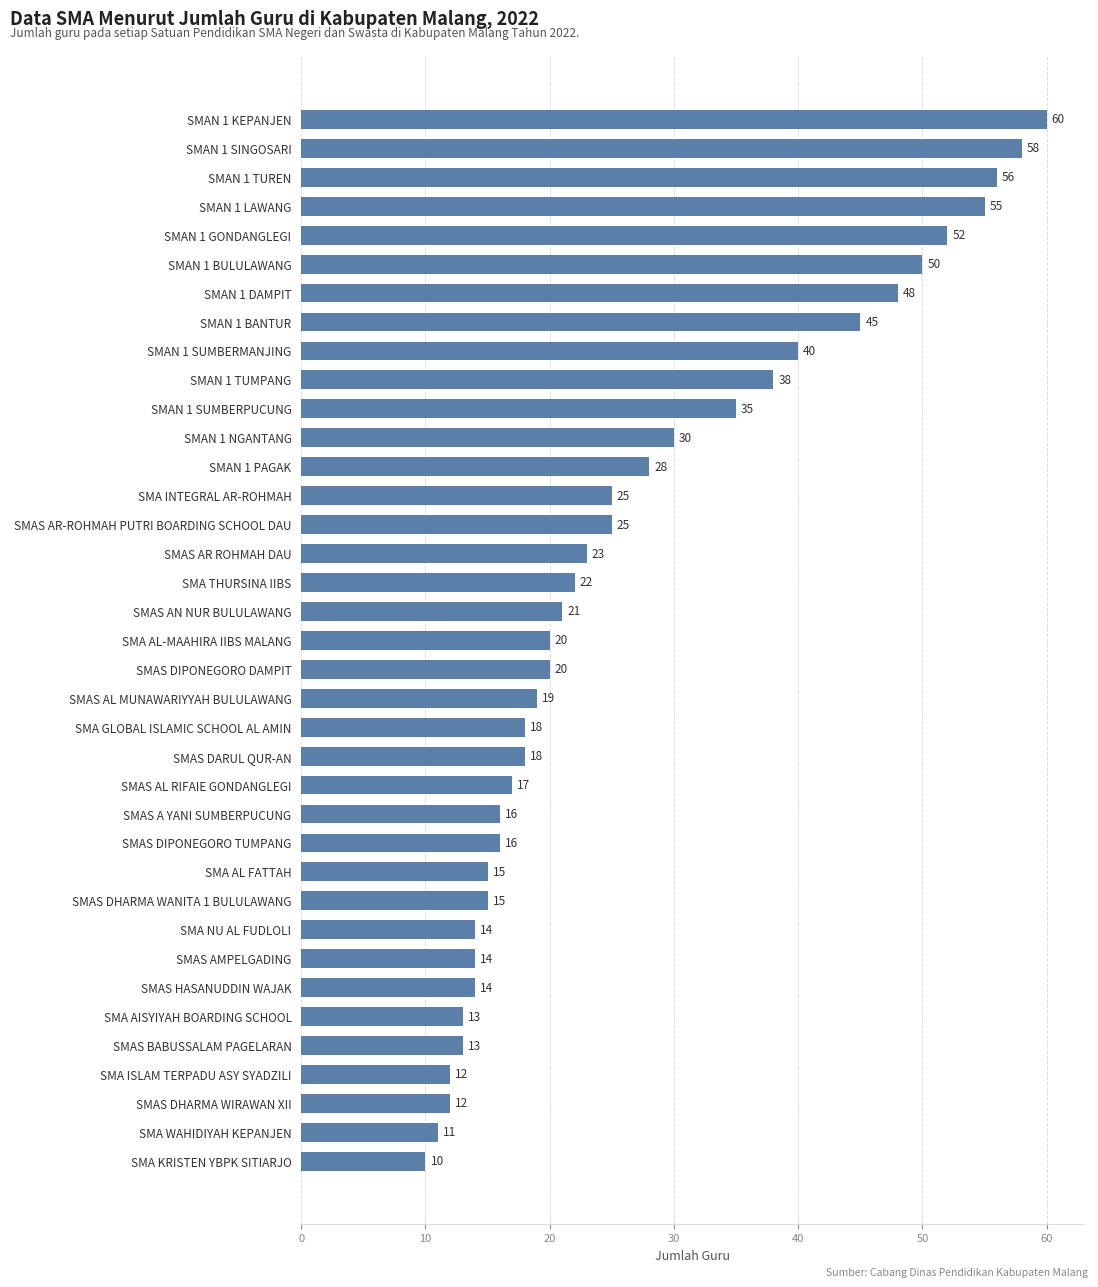

Reading bottom to top, list all the values displayed in this chart.

SMA KRISTEN YBPK SITIARJO=10	SMA WAHIDIYAH KEPANJEN=11	SMAS DHARMA WIRAWAN XII=12	SMA ISLAM TERPADU ASY SYADZILI=12	SMAS BABUSSALAM PAGELARAN=13	SMA AISYIYAH BOARDING SCHOOL=13	SMAS HASANUDDIN WAJAK=14	SMAS AMPELGADING=14	SMA NU AL FUDLOLI=14	SMAS DHARMA WANITA 1 BULULAWANG=15	SMA AL FATTAH=15	SMAS DIPONEGORO TUMPANG=16	SMAS A YANI SUMBERPUCUNG=16	SMAS AL RIFAIE GONDANGLEGI=17	SMAS DARUL QUR-AN=18	SMA GLOBAL ISLAMIC SCHOOL AL AMIN=18	SMAS AL MUNAWARIYYAH BULULAWANG=19	SMAS DIPONEGORO DAMPIT=20	SMA AL-MAAHIRA IIBS MALANG=20	SMAS AN NUR BULULAWANG=21	SMA THURSINA IIBS=22	SMAS AR ROHMAH DAU=23	SMAS AR-ROHMAH PUTRI BOARDING SCHOOL DAU=25	SMA INTEGRAL AR-ROHMAH=25	SMAN 1 PAGAK=28	SMAN 1 NGANTANG=30	SMAN 1 SUMBERPUCUNG=35	SMAN 1 TUMPANG=38	SMAN 1 SUMBERMANJING=40	SMAN 1 BANTUR=45	SMAN 1 DAMPIT=48	SMAN 1 BULULAWANG=50	SMAN 1 GONDANGLEGI=52	SMAN 1 LAWANG=55	SMAN 1 TUREN=56	SMAN 1 SINGOSARI=58	SMAN 1 KEPANJEN=60